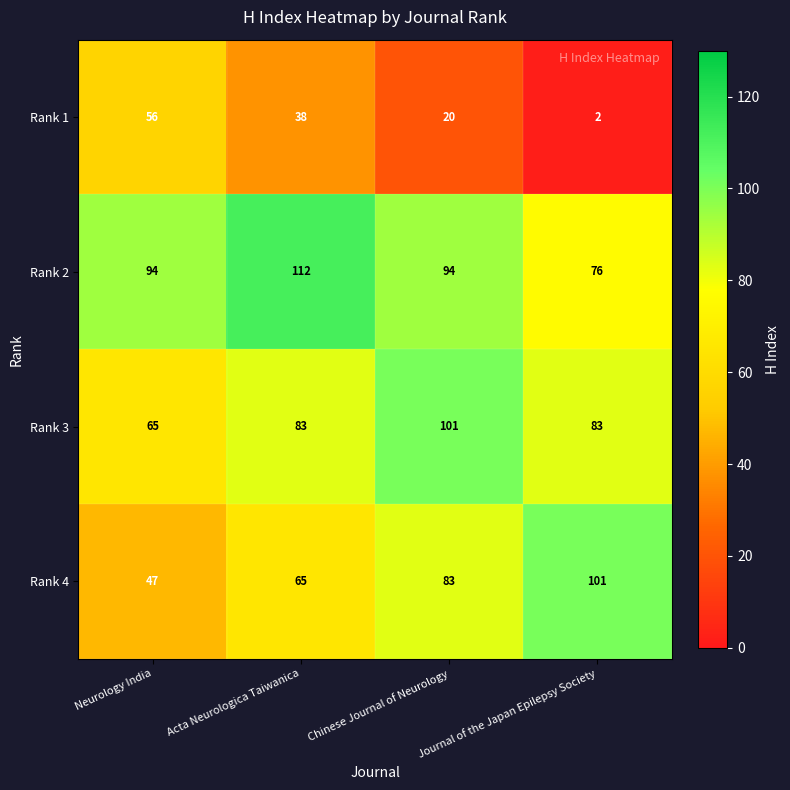

The value of Rank 3 at Chinese Journal of Neurology is 101. True or false?

True